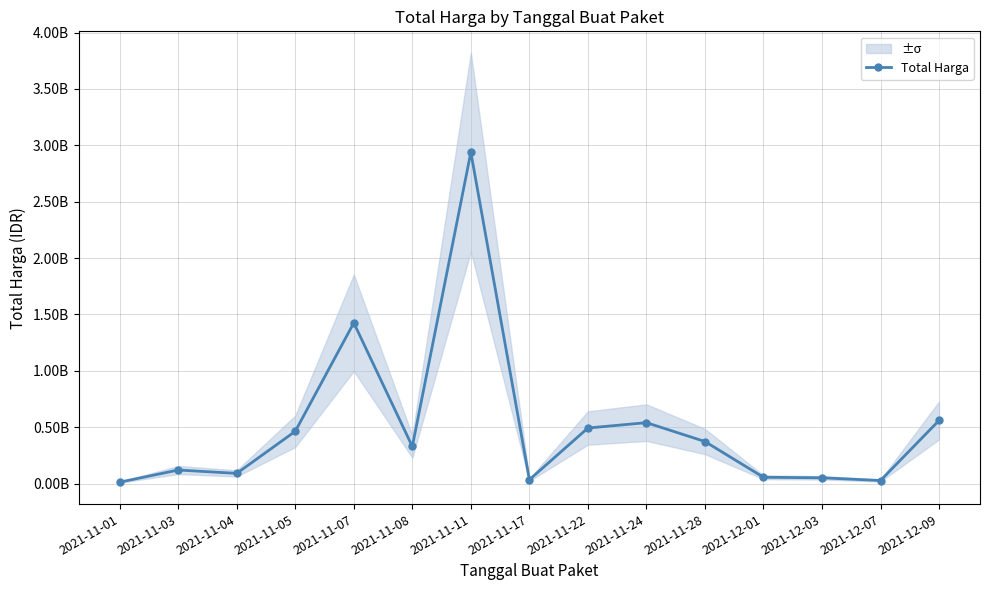

List the labels in order of value, largest first.

2021-11-11, 2021-11-07, 2021-12-09, 2021-11-24, 2021-11-22, 2021-11-05, 2021-11-28, 2021-11-08, 2021-11-03, 2021-11-04, 2021-12-01, 2021-12-03, 2021-11-17, 2021-12-07, 2021-11-01